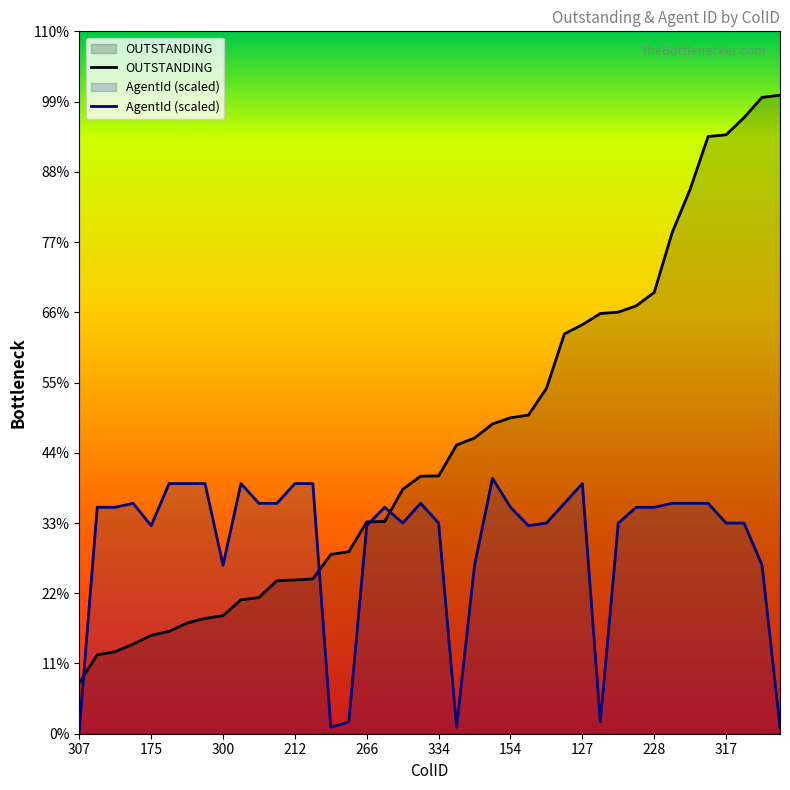

Reading left to right, what are all the values shown in this chart?

OUTSTANDING: 307=456.4	188=706.9	220=736.3	363=803.2	175=882.0	315=918.1	197=992.2	241=1034.1	300=1058.4	319=1200.5	150=1221.5	189=1372.5	212=1378.1	77=1388.8	331=1607.2	94=1632.0	266=1899.4	351=1902.4	299=2191.3	67=2309.6	334=2311.4	103=2588.8	66=2651.7	1=2777.9	154=2832.7	107=2857.3	355=3096.3	123=3584.6	127=3667.7	287=3768.0	356=3780.2	38=3837.0	228=3956.6	378=4494.4	23=4882.5	333=5355.0	317=5370.2	358=5524.6	251=5705.8	306=5725.4
AgentId: 307=35.4	188=2030.5	220=2030.5	363=2065.9	175=1865.2	315=2243.0	197=2243.0	241=2243.0	300=1511.0	319=2243.0	150=2065.9	189=2065.9	212=2243.0	77=2243.0	331=59.0	94=106.2	266=1865.2	351=2030.5	299=1888.8	67=2065.9	334=1888.8	103=59.0	66=1511.0	1=2290.2	154=2030.5	107=1865.2	355=1888.8	123=2065.9	127=2243.0	287=106.2	356=1888.8	38=2030.5	228=2030.5	378=2065.9	23=2065.9	333=2065.9	317=1888.8	358=1888.8	251=1511.0	306=59.0